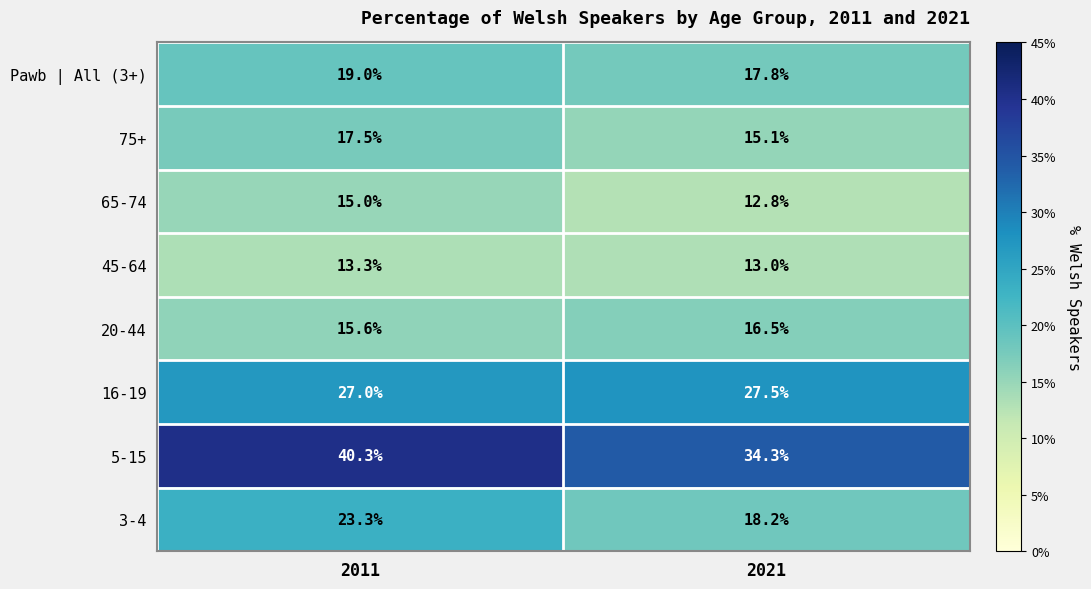

Which series has the widest spread of values?

5-15